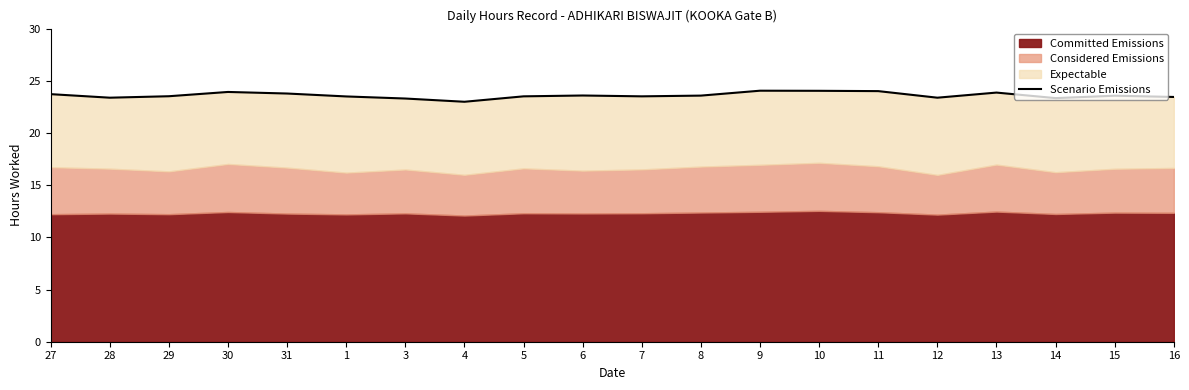

The value at 27 is 8.4. True or false?

False